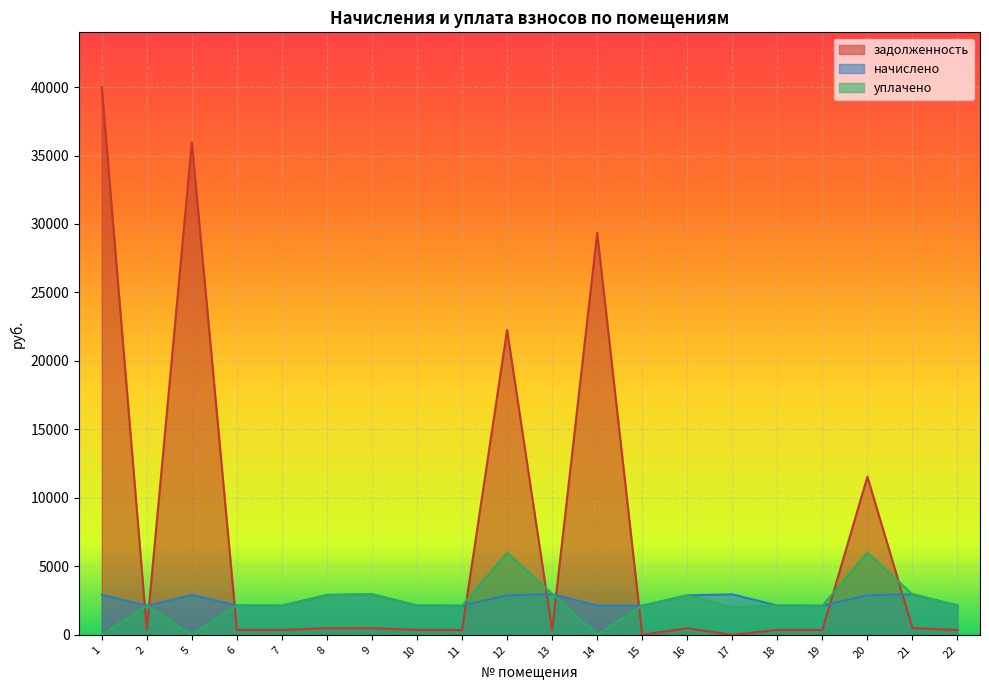

Count the number of data series in this chart.

3